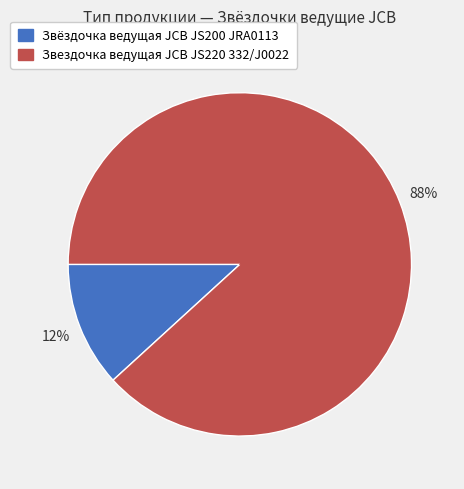

What percentage is the Звёздочка ведущая JCB JS200 JRA0113 slice, to the nearest percent?

12%